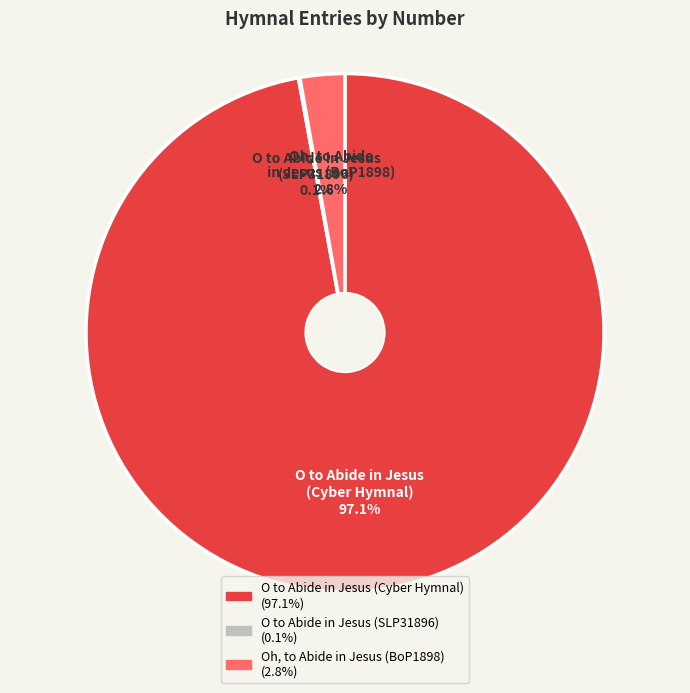

Which slice is the largest?

O to Abide in Jesus (Cyber Hymnal)